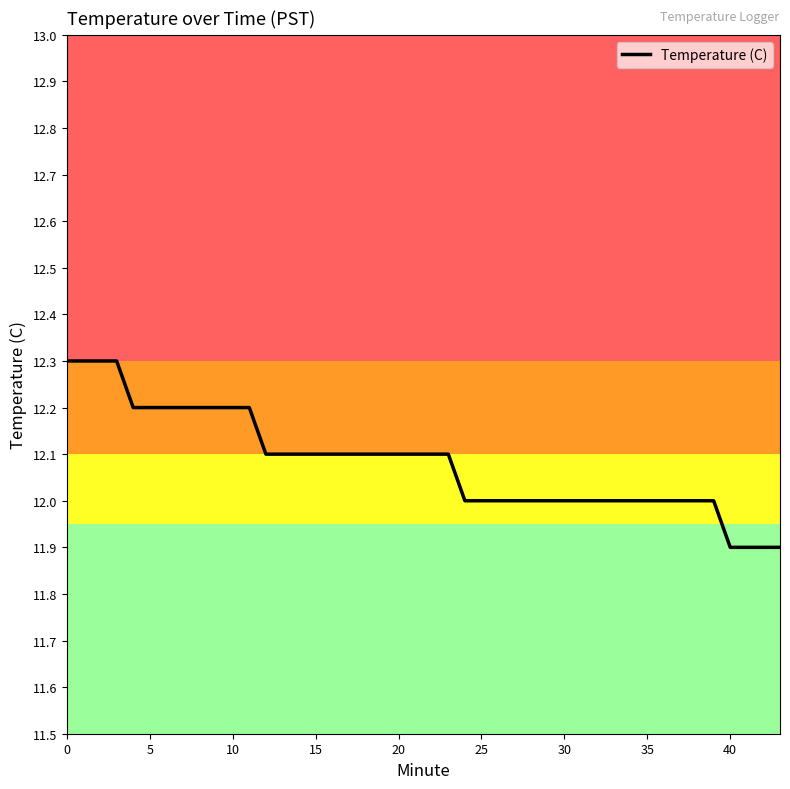

What is the smallest value displayed?

11.9